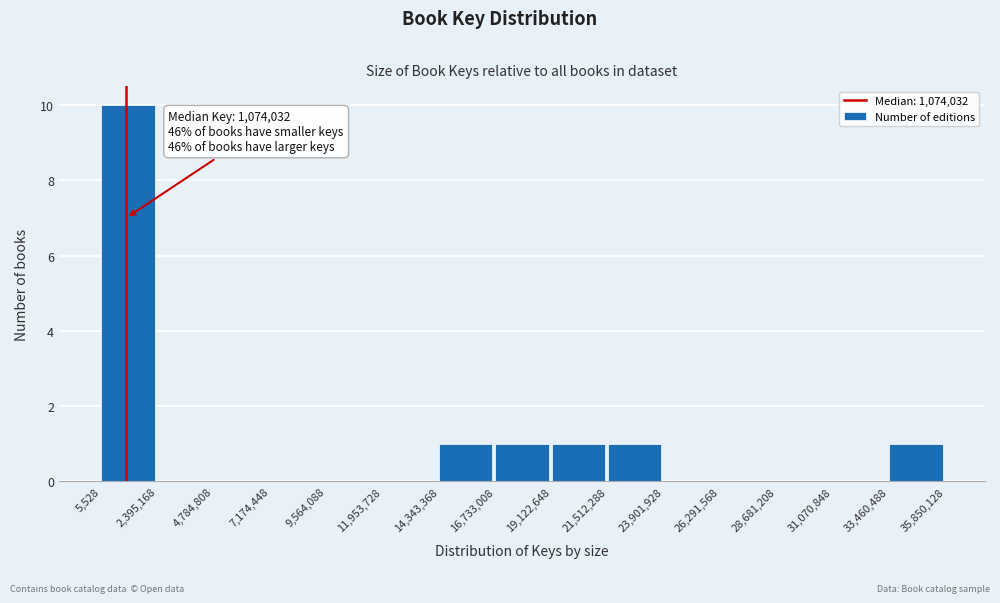

Over which range of the x-axis is the bar tallest?

5,528 to 2,395,168